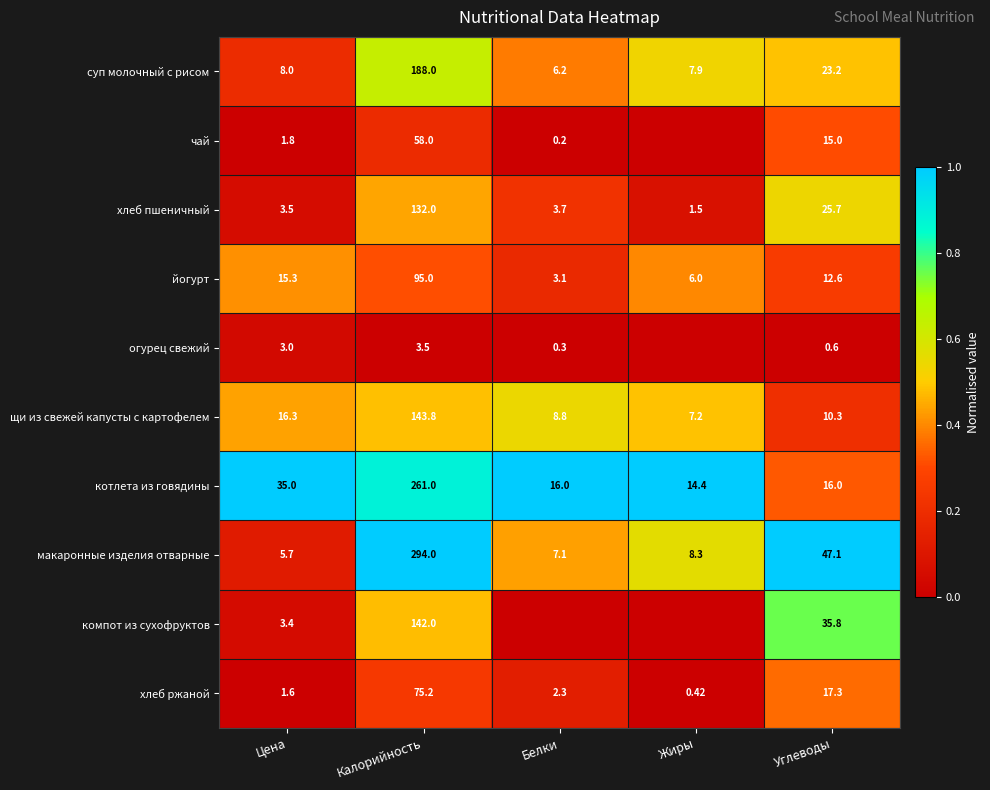

Is it true that компот из сухофруктов equals 0.3 at Углеводы?

False